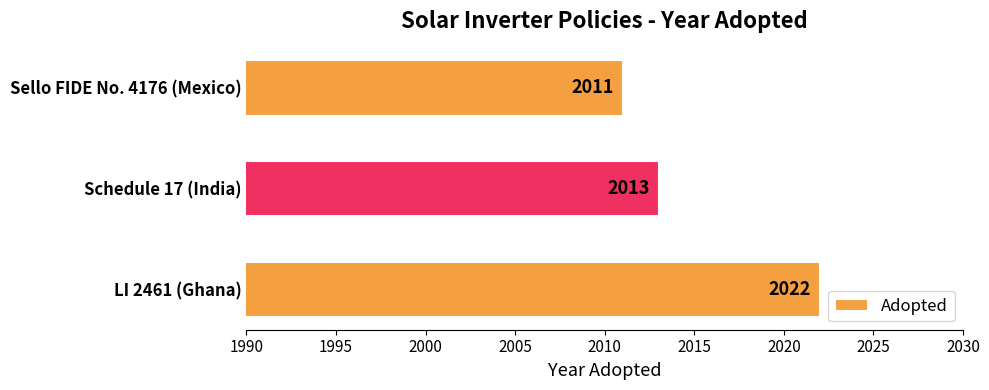

How many distinct data groups are displayed?

1